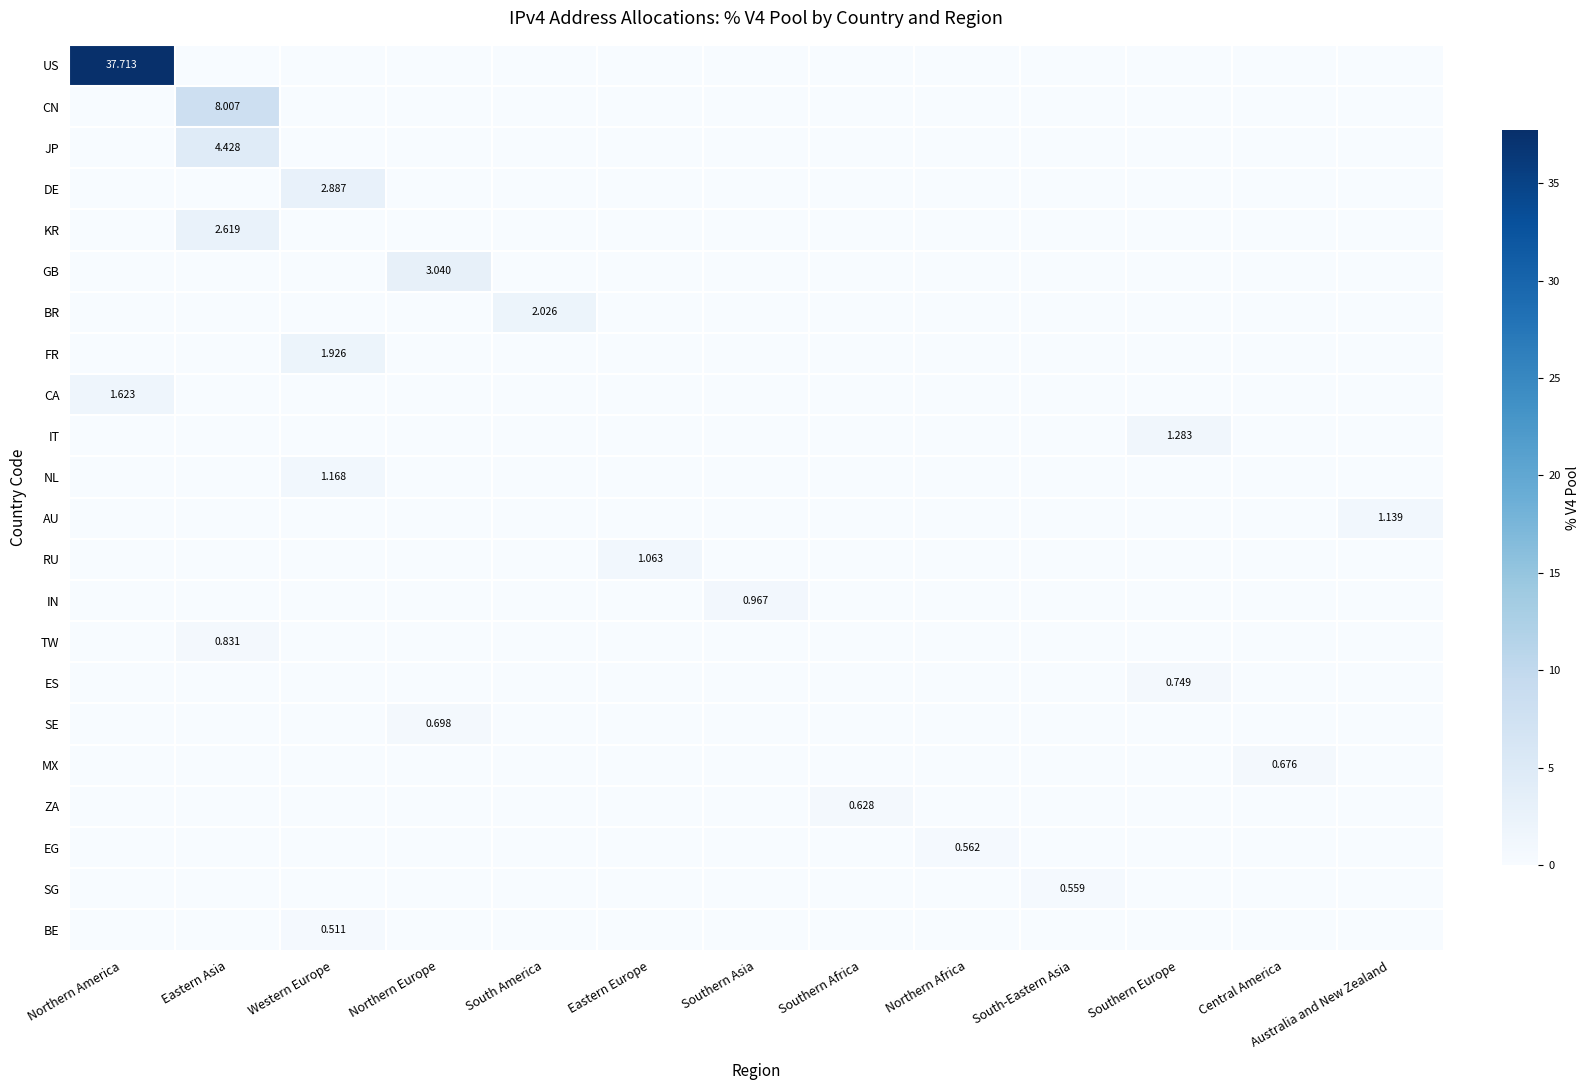

List the series in order of their peak value, lowest first.

BE, SG, EG, ZA, MX, SE, ES, TW, IN, RU, AU, NL, IT, CA, FR, BR, KR, DE, GB, JP, CN, US